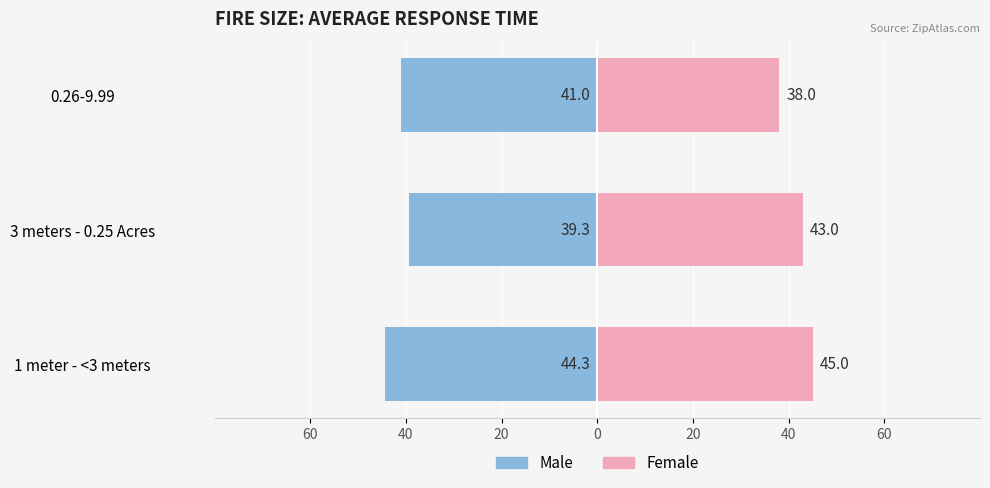

The value of Male at 0.26-9.99 is -66.1. True or false?

False